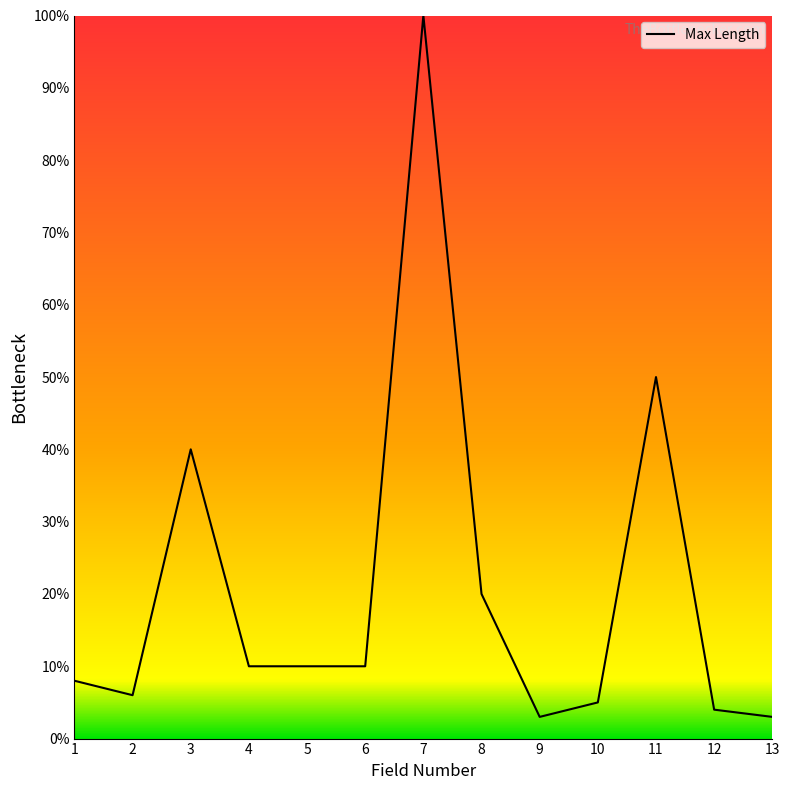

What is the minimum value shown in the chart?

3